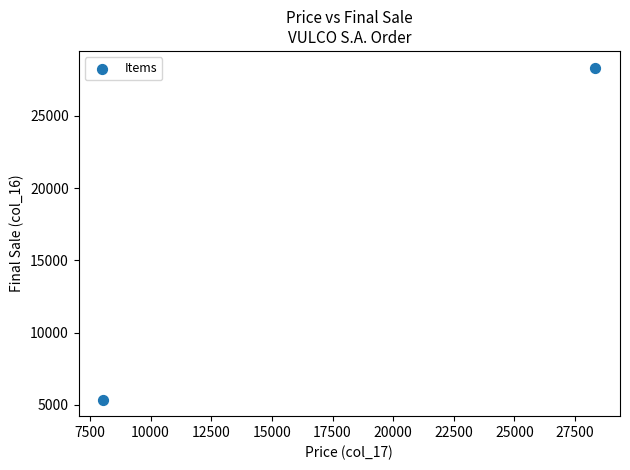

What is the range of X values (max minus min)?

20290.3